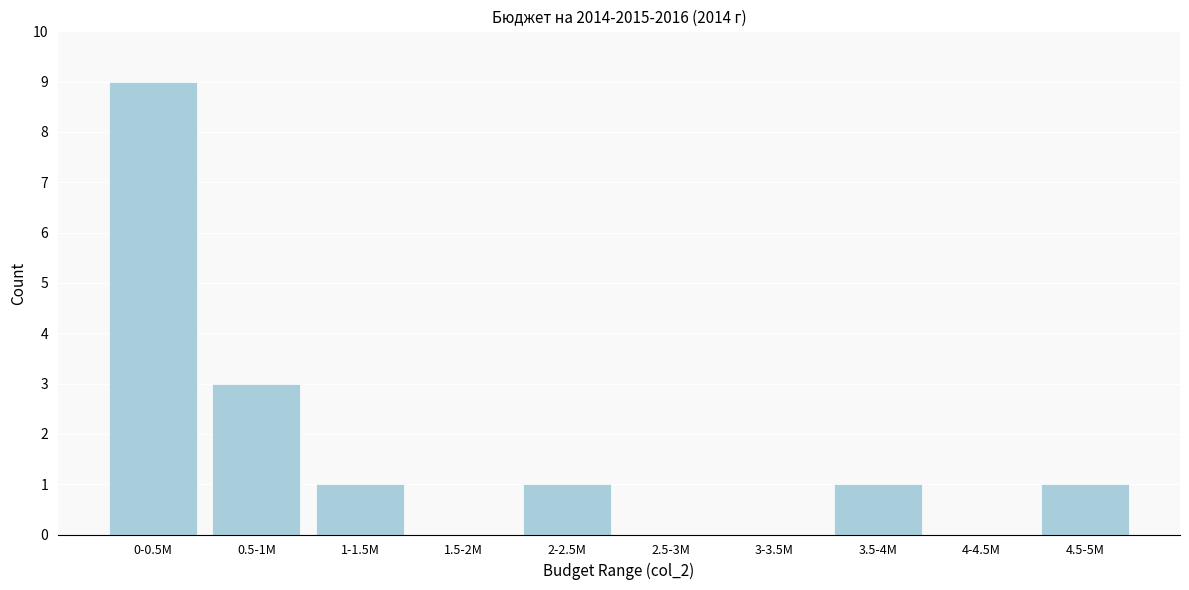

Reading left to right, list all the values displayed in this chart.

0-0.5M=9	0.5-1M=3	1-1.5M=1	1.5-2M=0	2-2.5M=1	2.5-3M=0	3-3.5M=0	3.5-4M=1	4-4.5M=0	4.5-5M=1